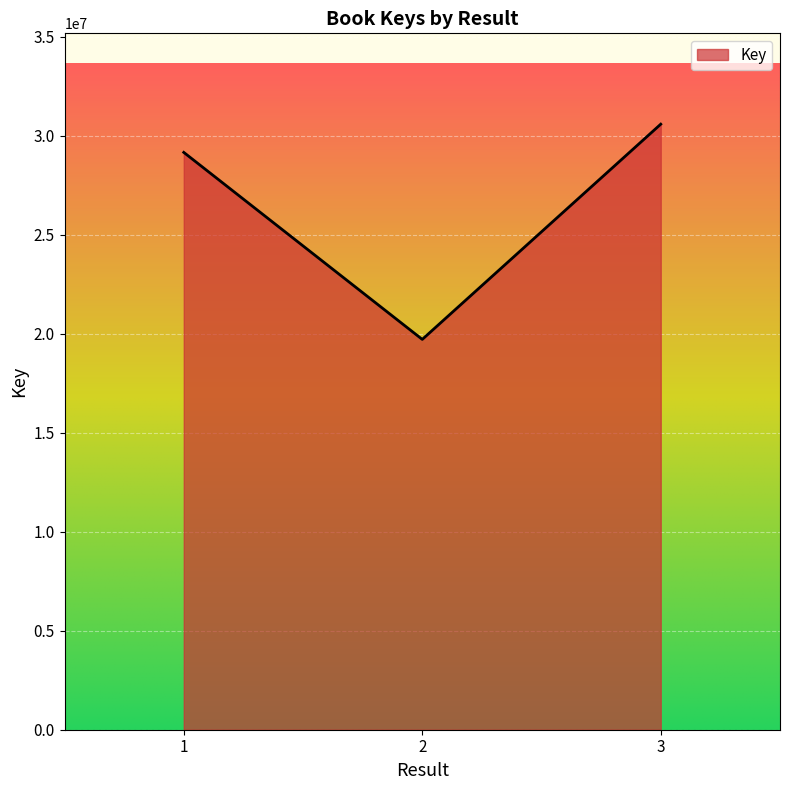

Is it true that the value at 3 is 30585656?

True